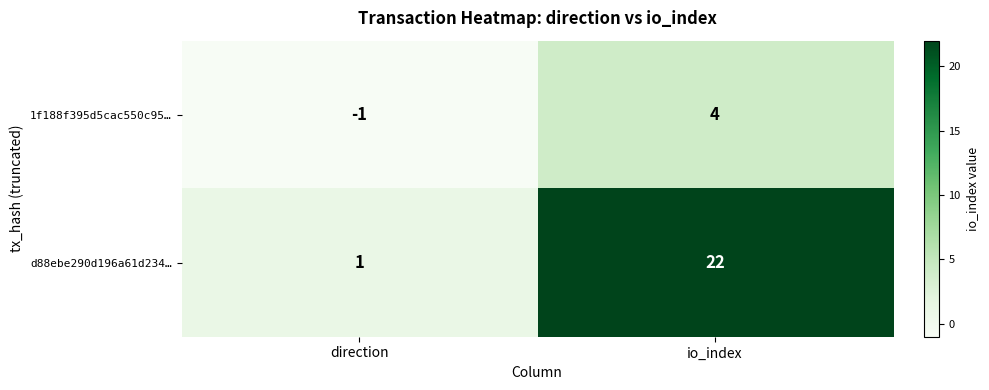

What is the greatest value displayed?

22